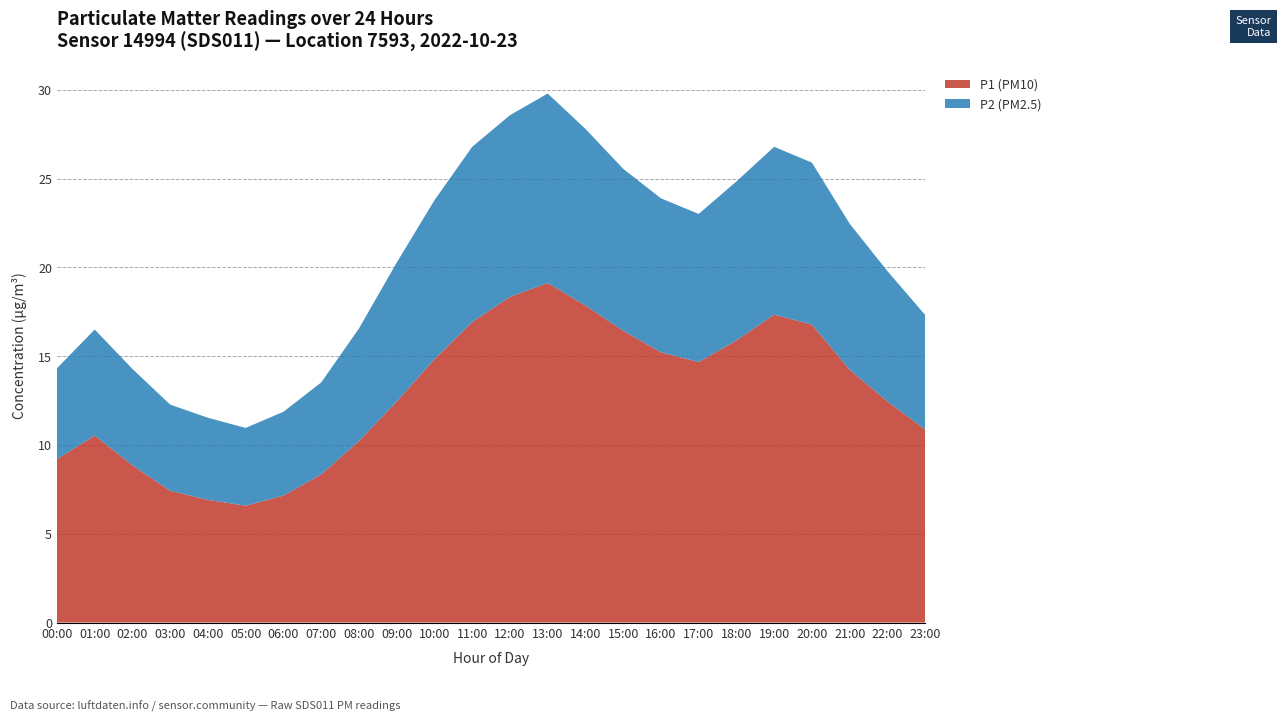

Reading left to right, list all the values displayed in this chart.

P1 (PM10): 9.2	10.5	8.8	7.4	6.9	6.6	7.2	8.3	10.2	12.4	14.8	16.9	18.3	19.1	17.9	16.4	15.2	14.7	15.9	17.3	16.8	14.2	12.4	10.9
P2 (PM2.5): 5.1	6.0	5.4	4.8	4.6	4.4	4.7	5.2	6.3	7.8	8.9	9.9	10.2	10.7	9.9	9.1	8.7	8.3	8.9	9.4	9.1	8.2	7.3	6.5